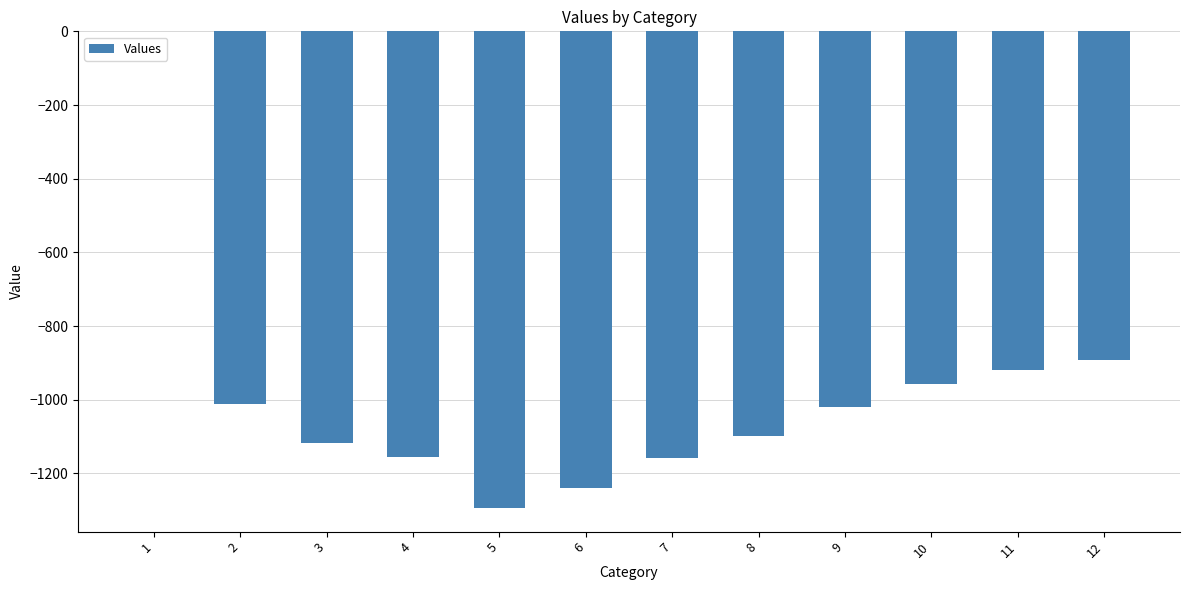

What is the change in value from 2 to 4?

-143.9